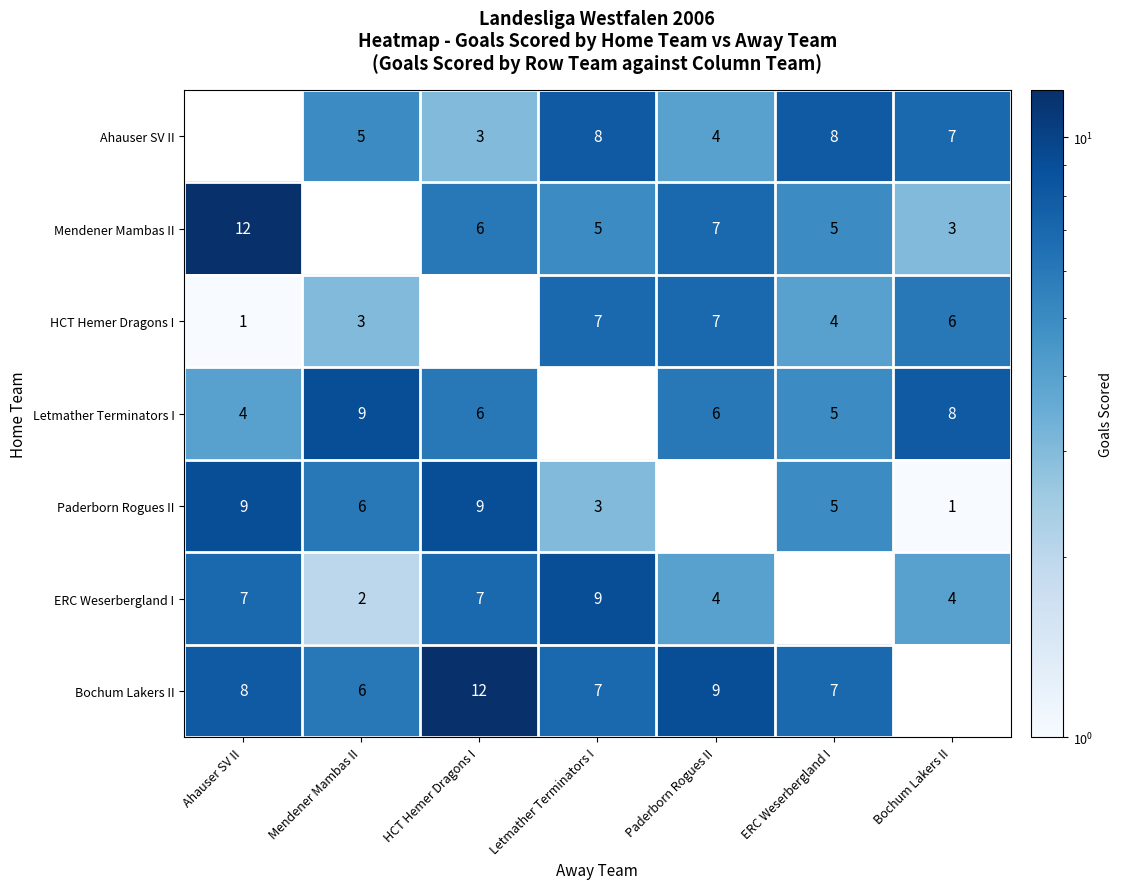

The Mendener Mambas II series shows 7 at Paderborn Rogues II. True or false?

True